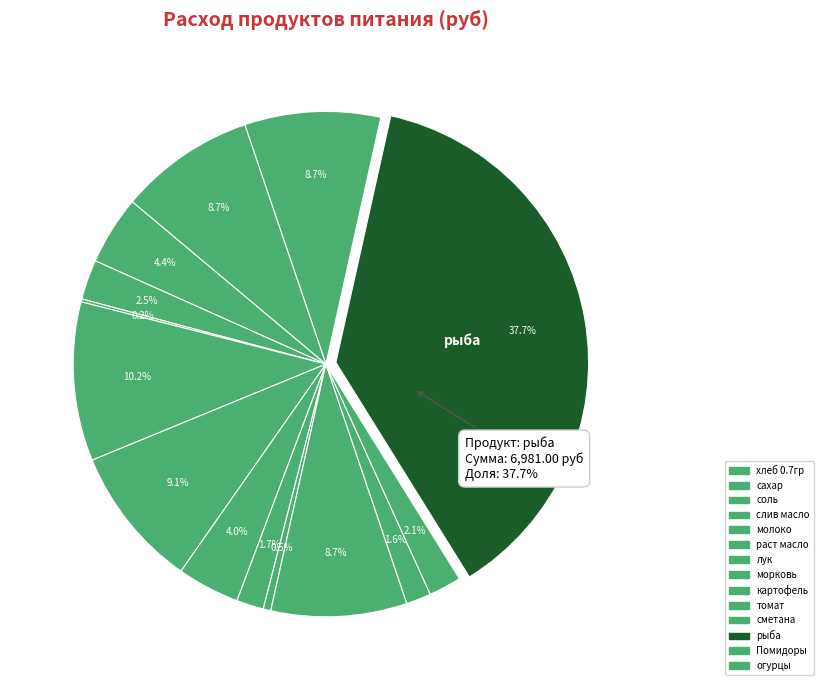

To the nearest percent, what is the average slice percentage?

7%